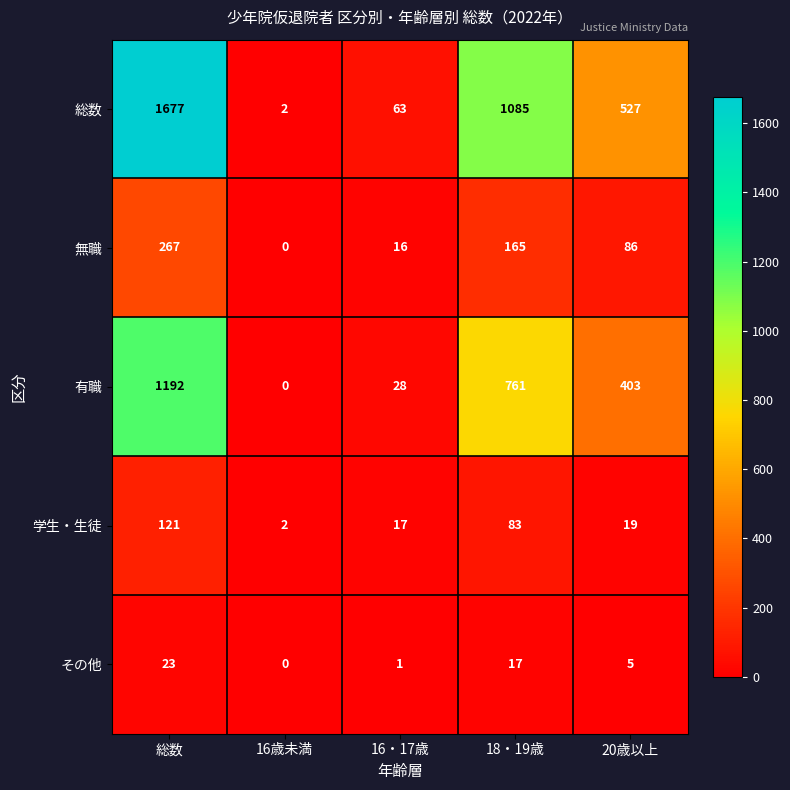

At which label is 学生・生徒 closest to 61?

18・19歳